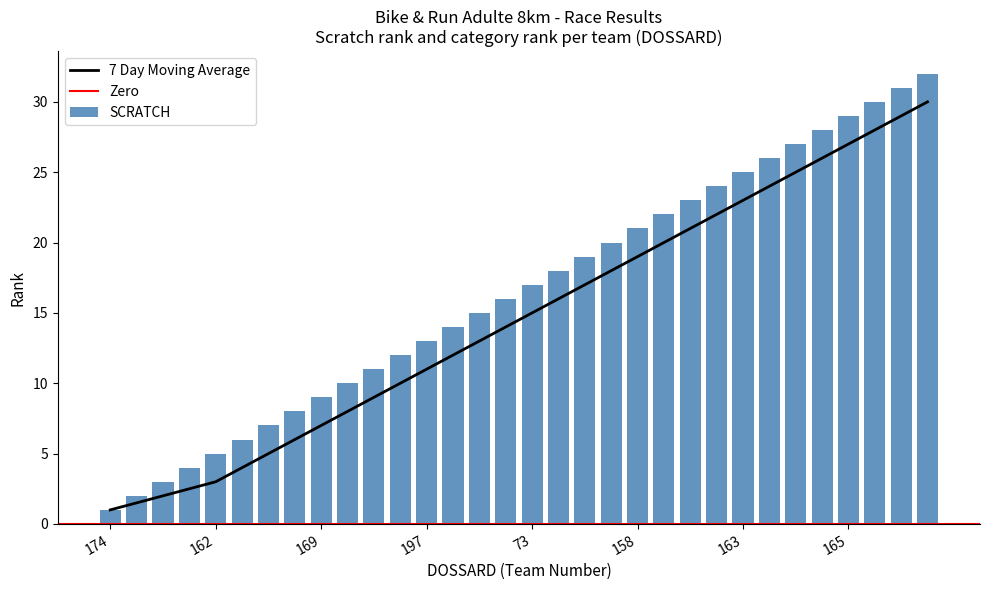

Which has a higher value, 171 or 150?

171